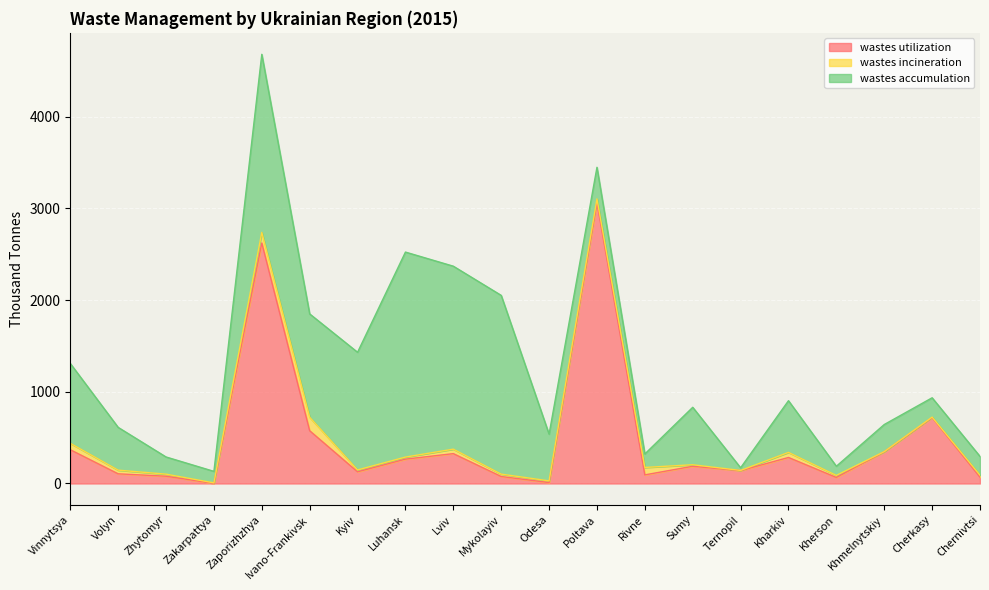

In wastes utilization, how many points are higher than both neighbors (excluding endpoints)?

6